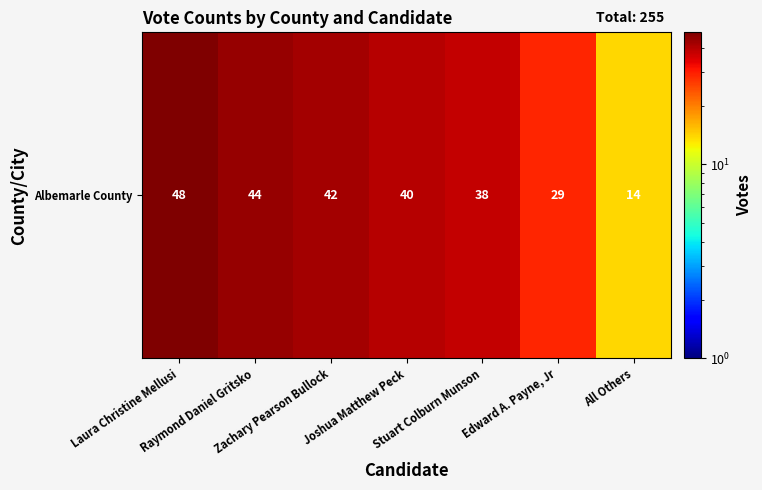

Reading left to right, extract all data points from this chart.

48	44	42	40	38	29	14